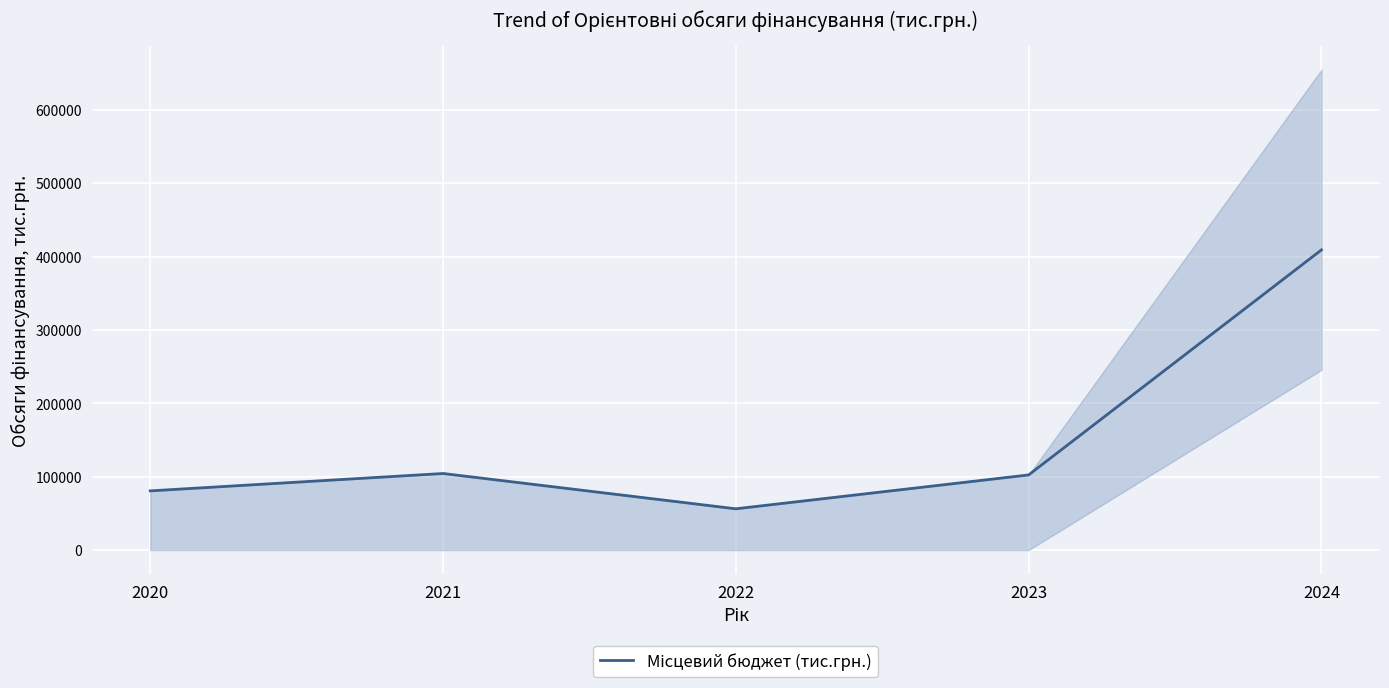

Reading right to left, transcribe all the data shown in this chart.

409105.2	102431.5	56262.0	104388.3	80698.5